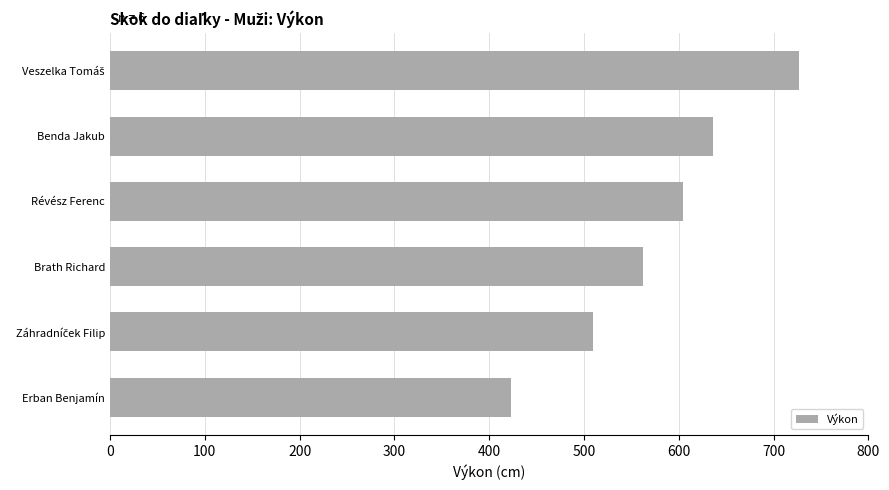

Where is the data nearest to the value 575?

Brath Richard